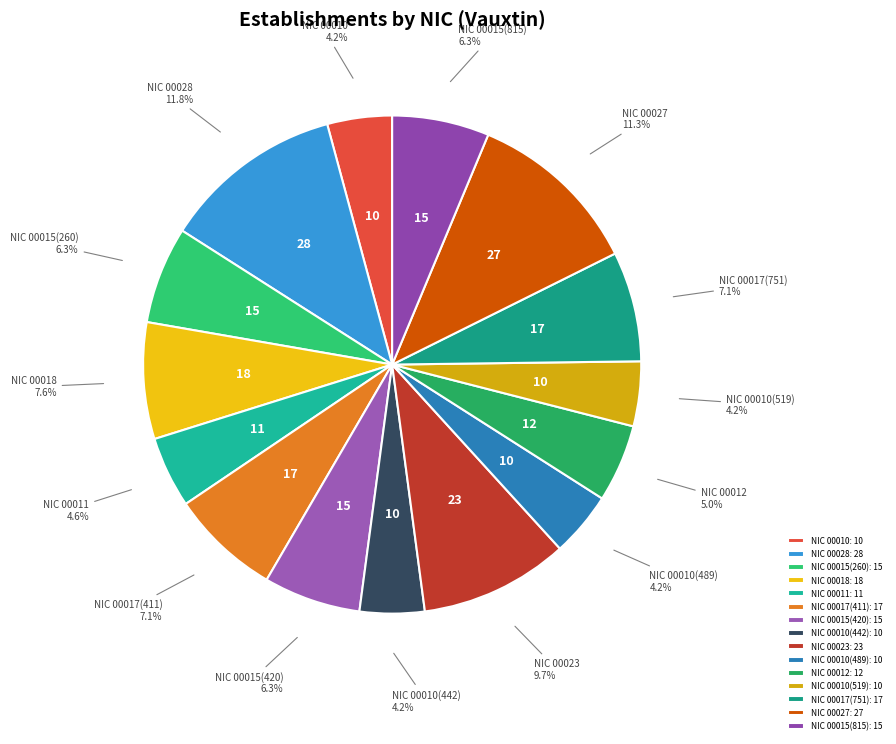

How many slices are in this pie chart?

15